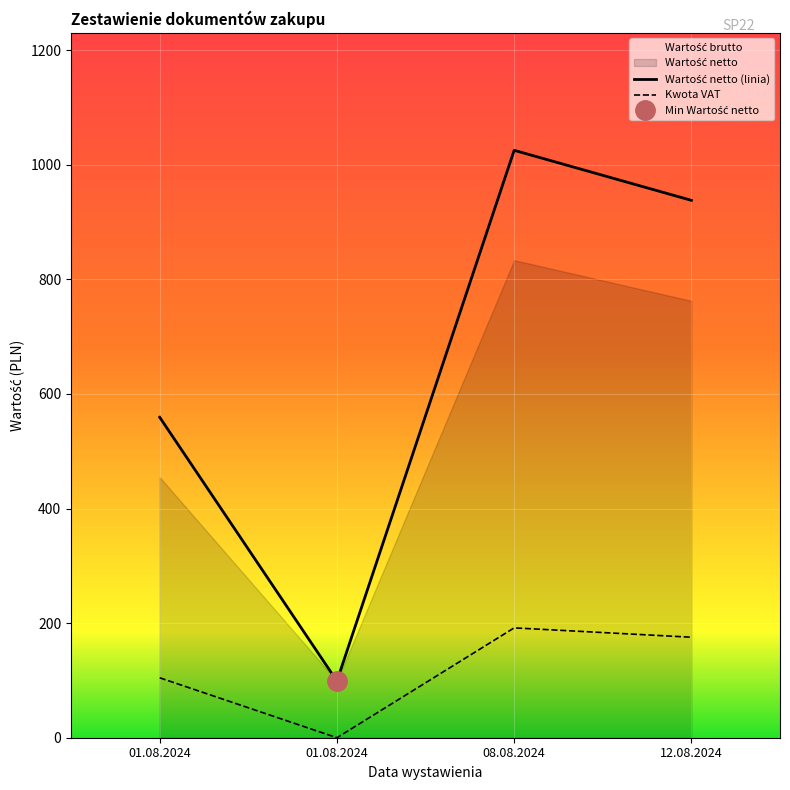

Which label corresponds to the largest value in the chart?

08.08.2024